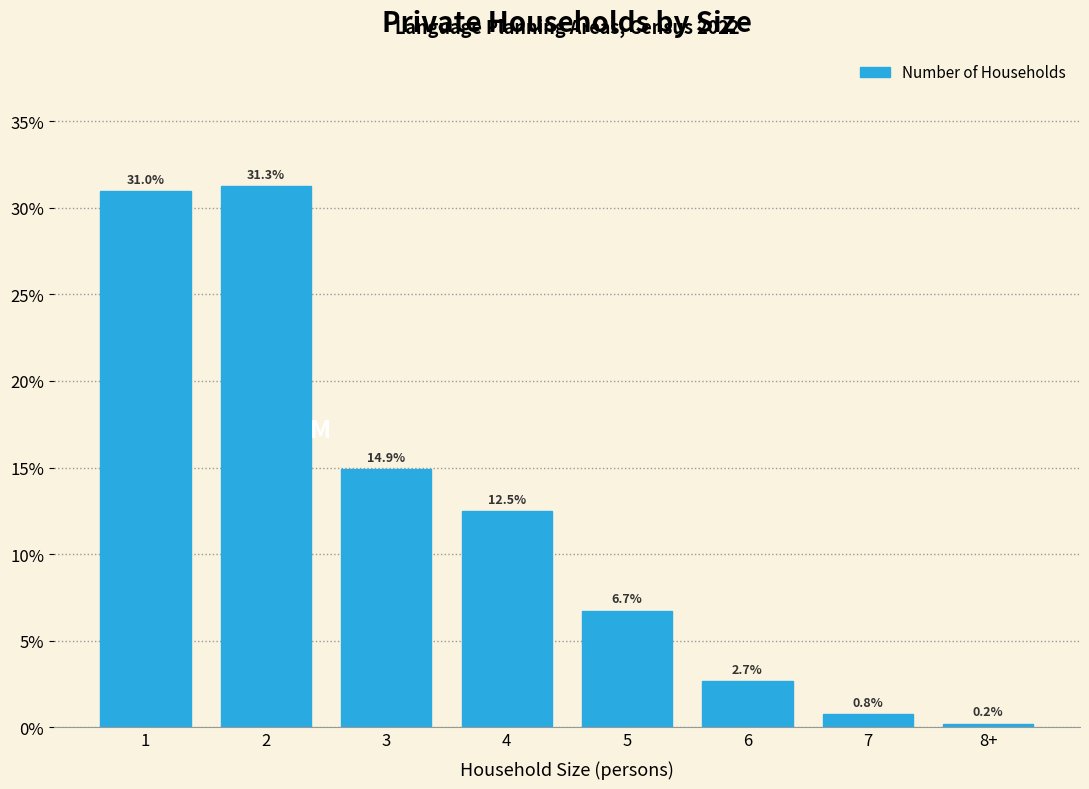

Reading left to right, what are all the values shown in this chart?

1=31.0	2=31.3	3=14.9	4=12.5	5=6.7	6=2.7	7=0.8	8+=0.2